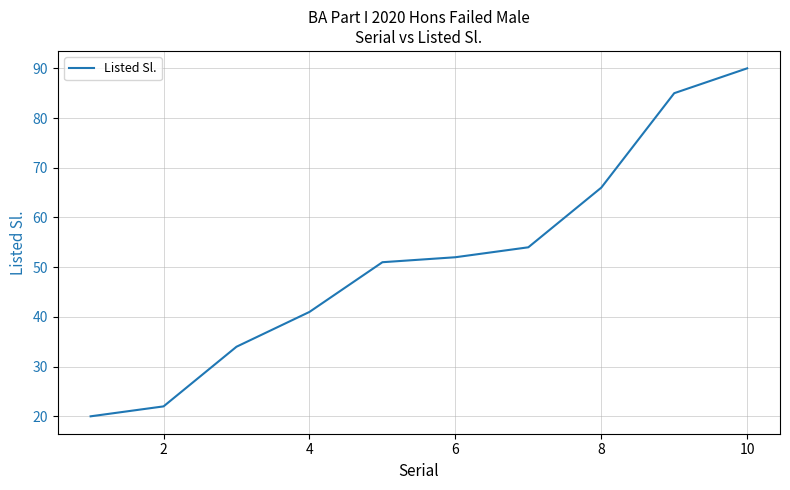

What is the greatest value displayed?

90